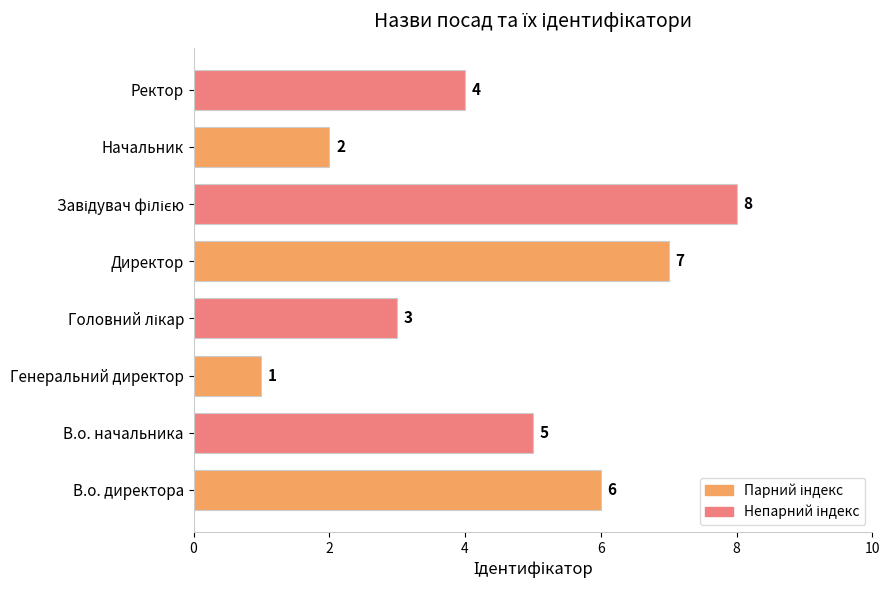

At which label is the value closest to 4?

Ректор